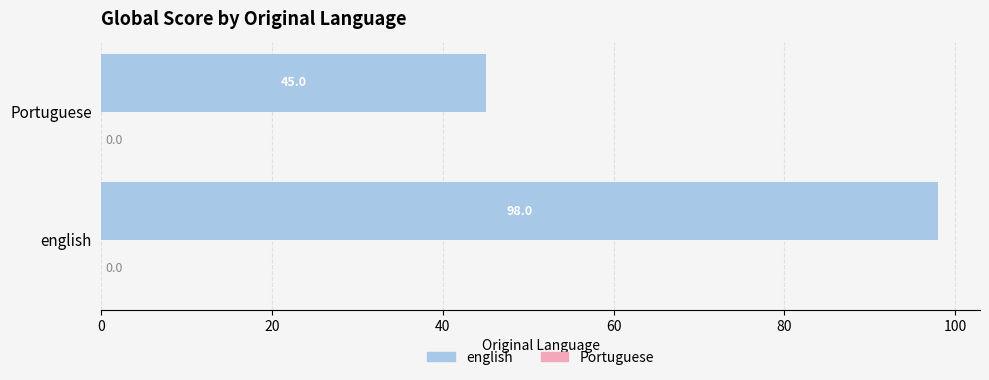

Is it true that the value at english is 61?

False